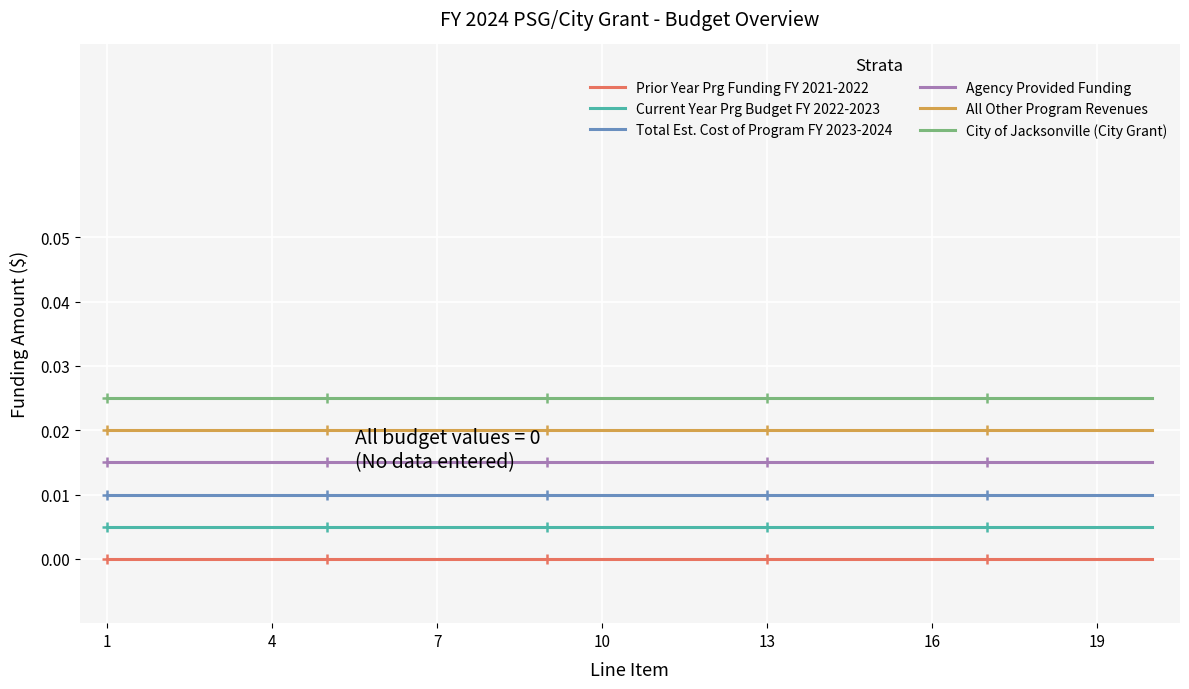

Which series has the largest total across all categories?

City of Jacksonville (City Grant)